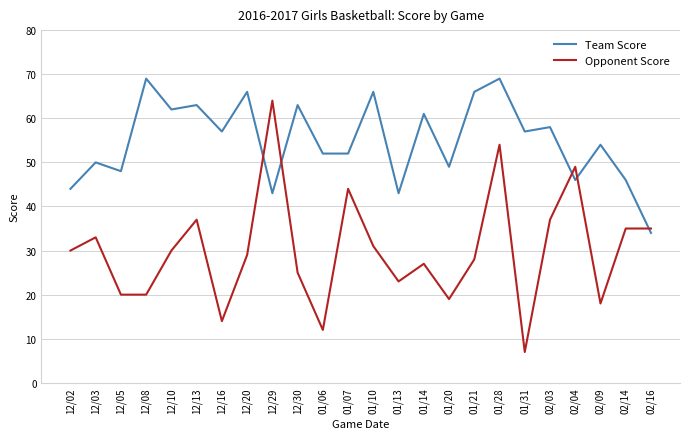

Which series has the largest range (max minus min)?

Opponent Score